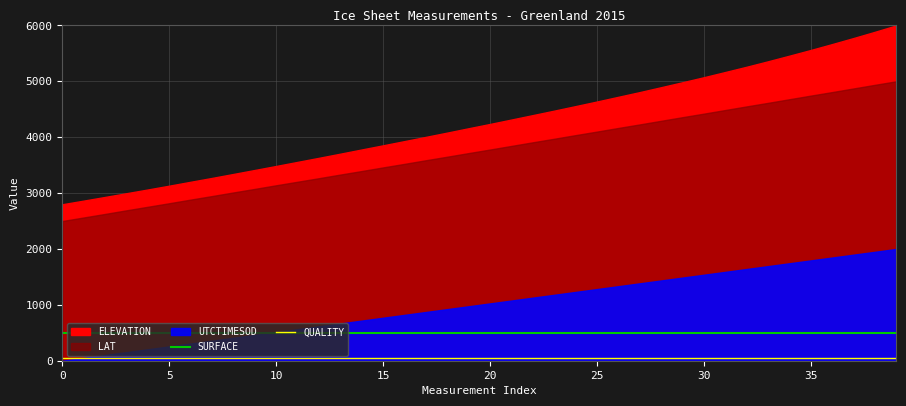

The value of QUALITY at 18 is 50. True or false?

True